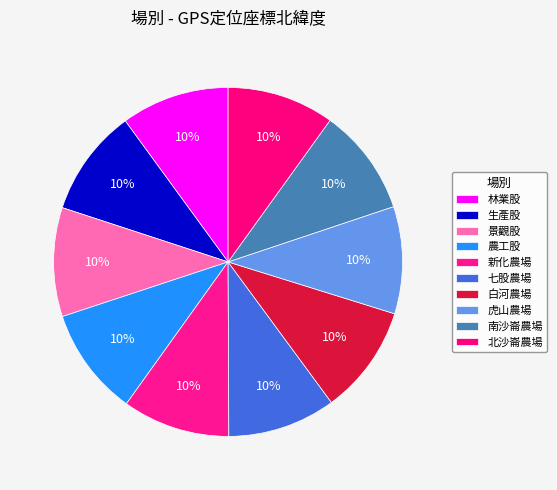

How many segments does this pie chart have?

10